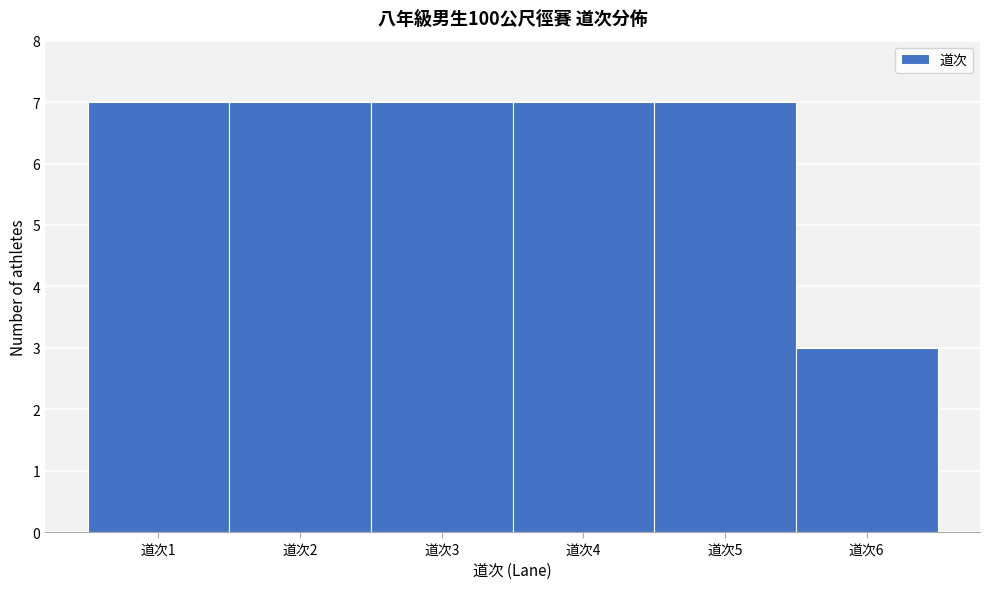

How tall is the bar that spans 3.5 to 4.5 on the x-axis? The values are not printed on the chart, so give them approximately, as read against the axis.

7